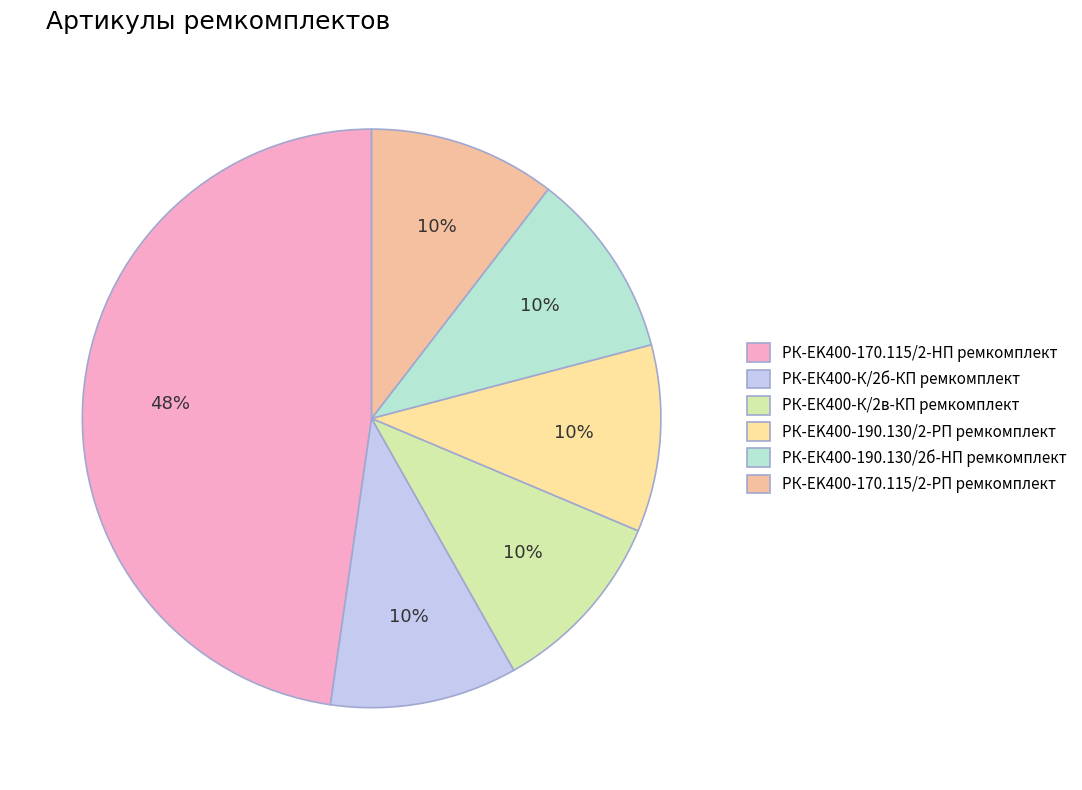

True or false: РК-EK400-170.115/2-HП ремкомплект accounts for 48% of the total.

True